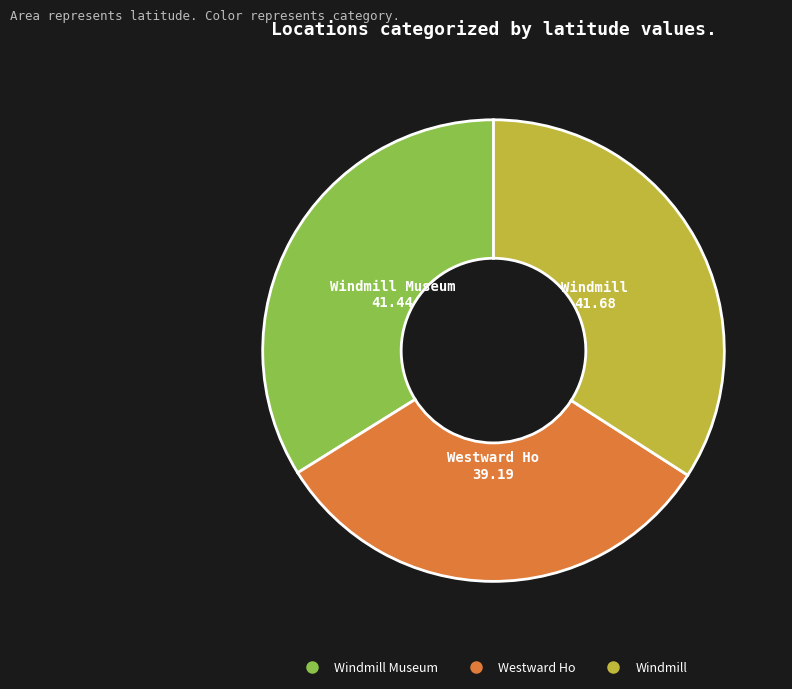

Does any single category account for the majority?

No